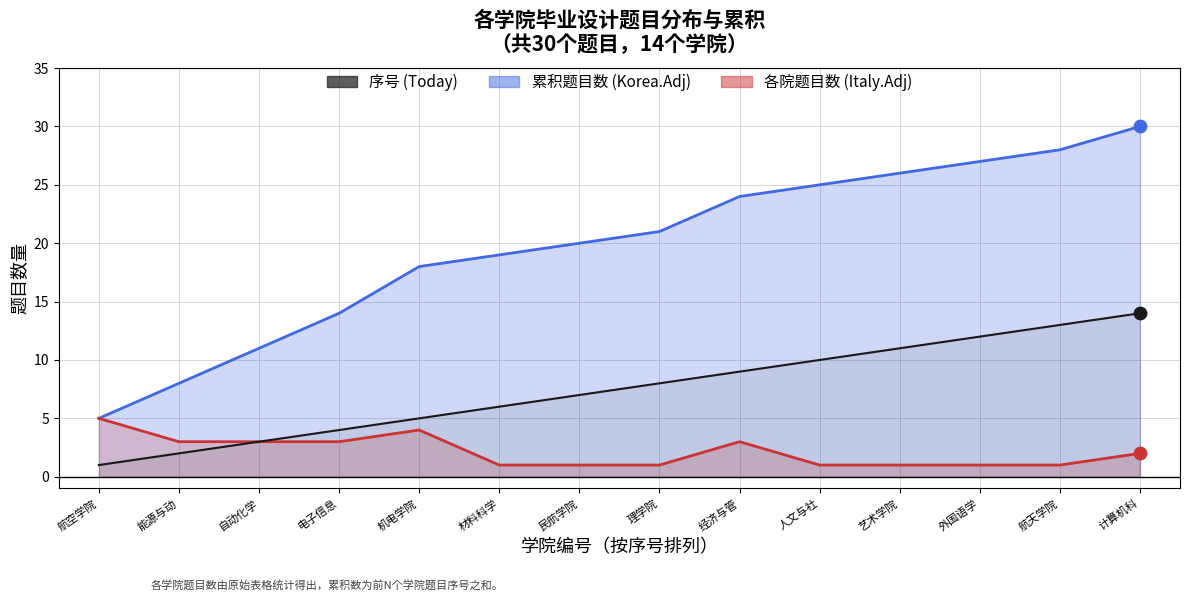

At how many categories does at least one series exceed 9?

12